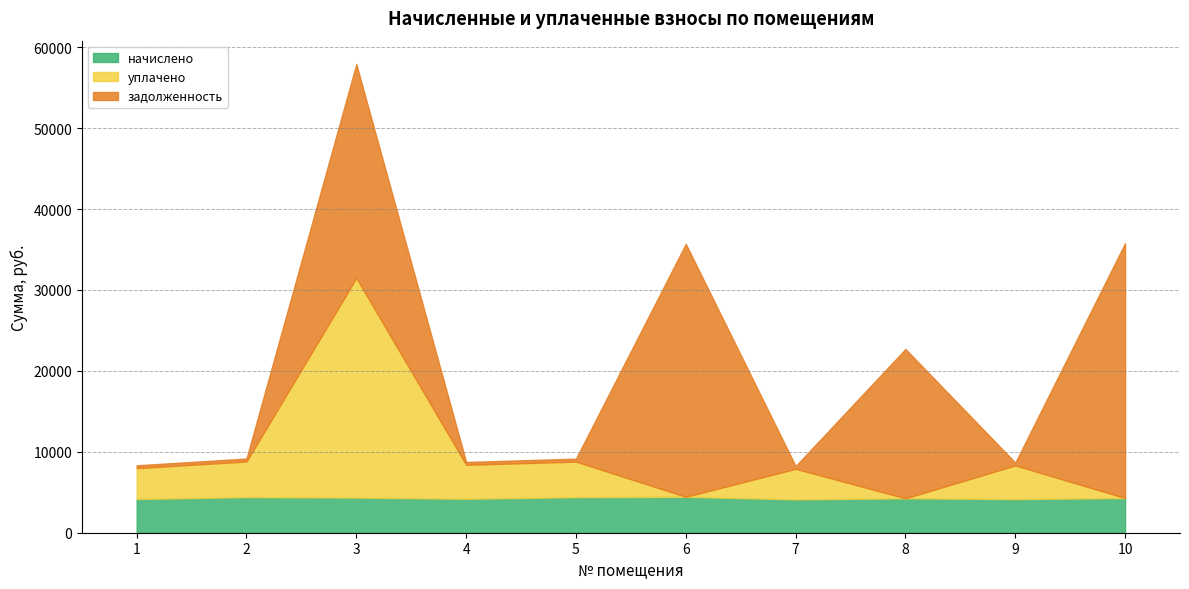

Which series has the widest spread of values?

задолженность